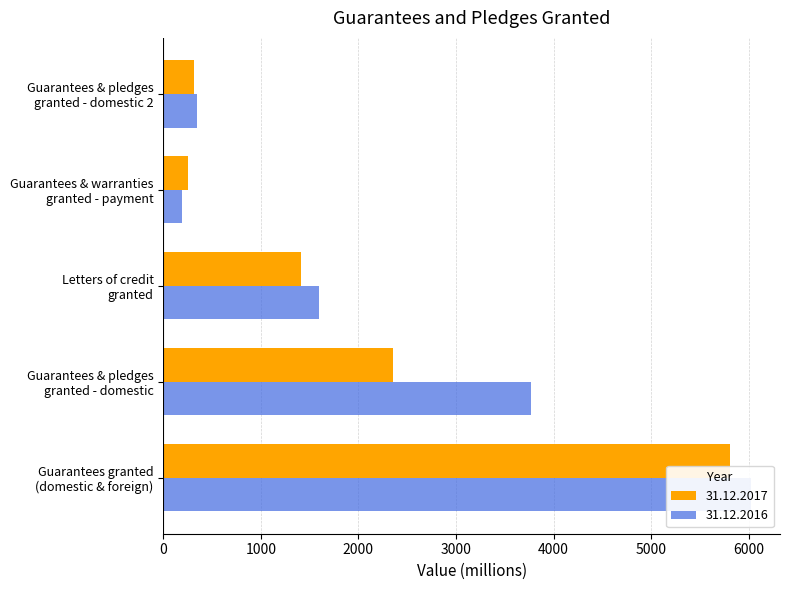

Which category has the highest value in the 31.12.2017 series?

Guarantees granted
(domestic & foreign)